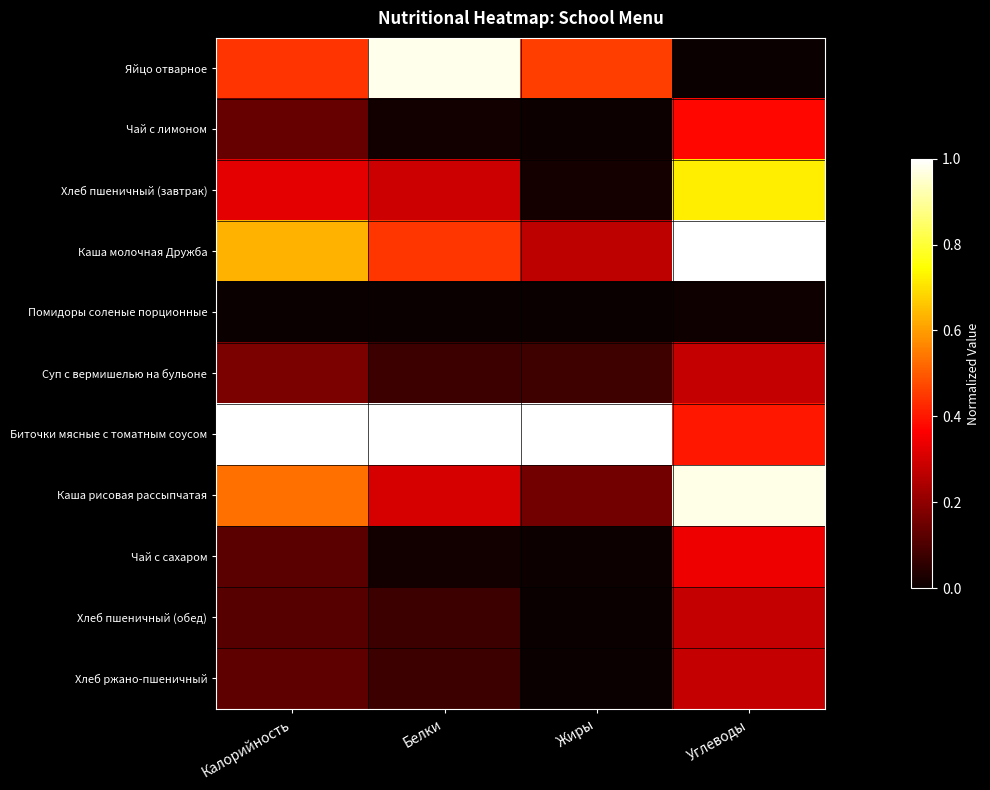

Reading left to right, what are all the values shown in this chart?

Яйцо отварное: Калорийность=0.4	Белки=1.0	Жиры=0.5	Углеводы=0.0
Чай с лимоном: Калорийность=0.1	Белки=0.0	Жиры=0.0	Углеводы=0.4
Хлеб пшеничный (завтрак): Калорийность=0.3	Белки=0.3	Жиры=0.0	Углеводы=0.7
Каша молочная Дружба: Калорийность=0.6	Белки=0.4	Жиры=0.3	Углеводы=1.0
Помидоры соленые порционные: Калорийность=0.0	Белки=0.0	Жиры=0.0	Углеводы=0.0
Суп с вермишелью на бульоне: Калорийность=0.2	Белки=0.1	Жиры=0.1	Углеводы=0.3
Биточки мясные с томатным соусом: Калорийность=1.0	Белки=1.0	Жиры=1.0	Углеводы=0.4
Каша рисовая рассыпчатая: Калорийность=0.5	Белки=0.3	Жиры=0.2	Углеводы=1.0
Чай с сахаром: Калорийность=0.1	Белки=0.0	Жиры=0.0	Углеводы=0.3
Хлеб пшеничный (обед): Калорийность=0.1	Белки=0.1	Жиры=0.0	Углеводы=0.3
Хлеб ржано-пшеничный: Калорийность=0.1	Белки=0.1	Жиры=0.0	Углеводы=0.3